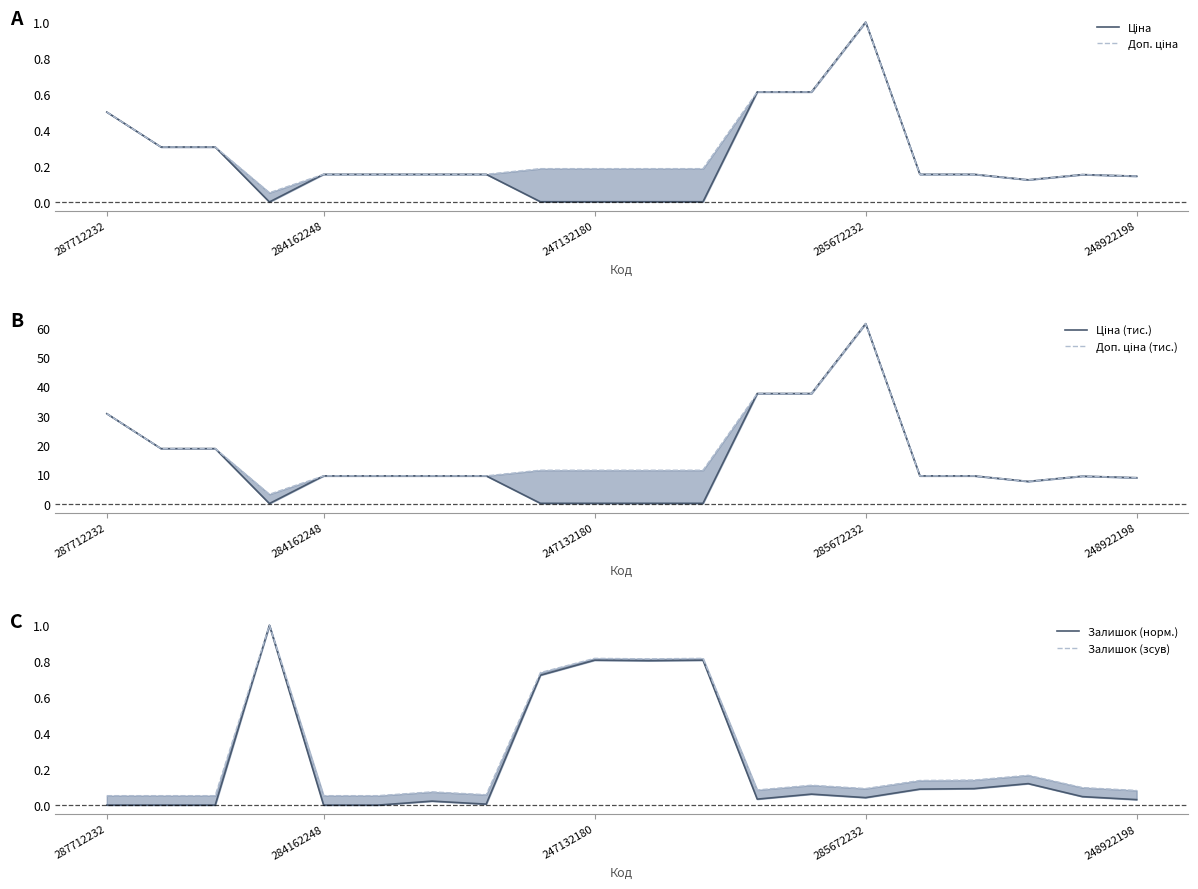

What is the difference between the second highest and second lowest values in the Доп. ціна (тис.) series?

30.0